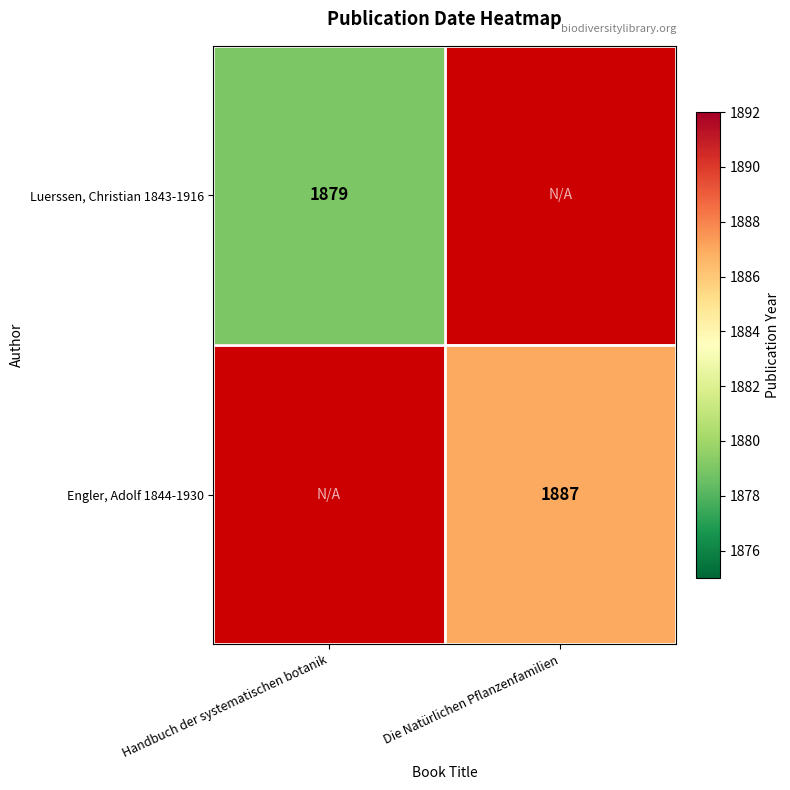

The Engler, Adolf 1844-1930 series shows 1887 at Die Natürlichen Pflanzenfamilien. True or false?

True